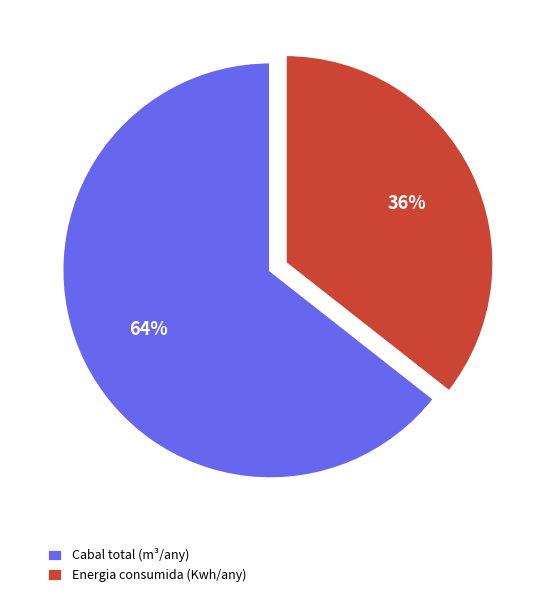

Rank the categories by value from highest to lowest.

Cabal total (m³/any), Energia consumida (Kwh/any)